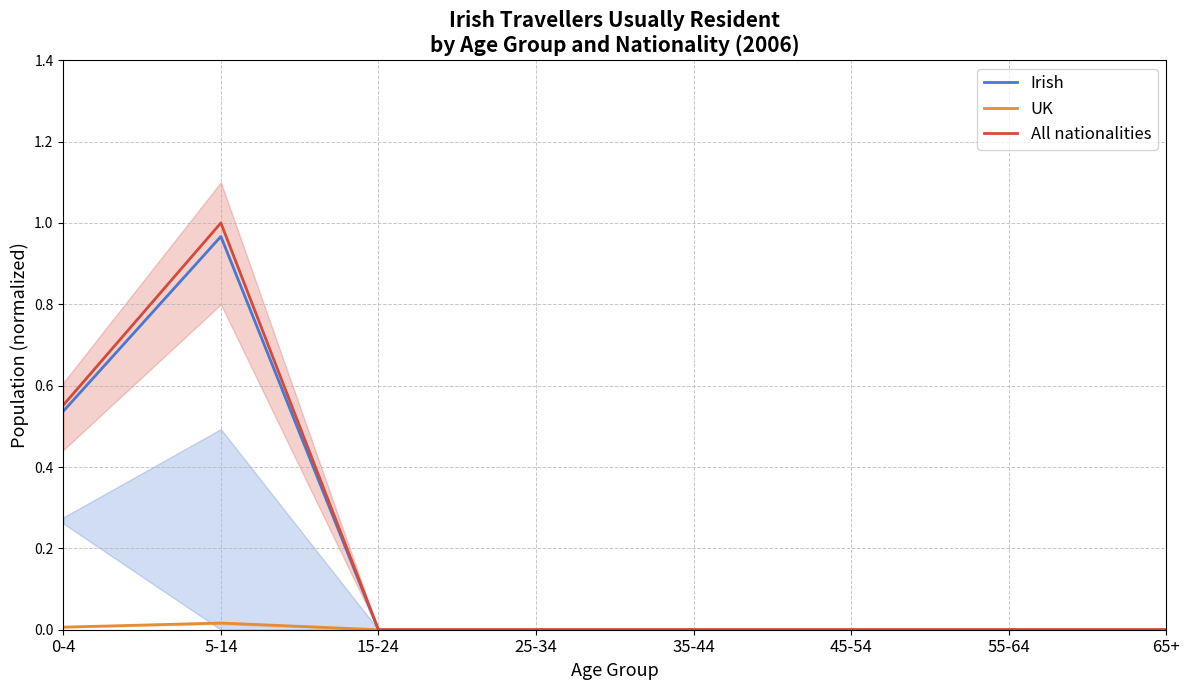

Reading left to right, list all the values displayed in this chart.

Irish: 0.5	1.0	0.0	0.0	0.0	0.0	0.0	0.0
UK: 0.0	0.0	0.0	0.0	0.0	0.0	0.0	0.0
All nationalities: 0.6	1.0	0.0	0.0	0.0	0.0	0.0	0.0